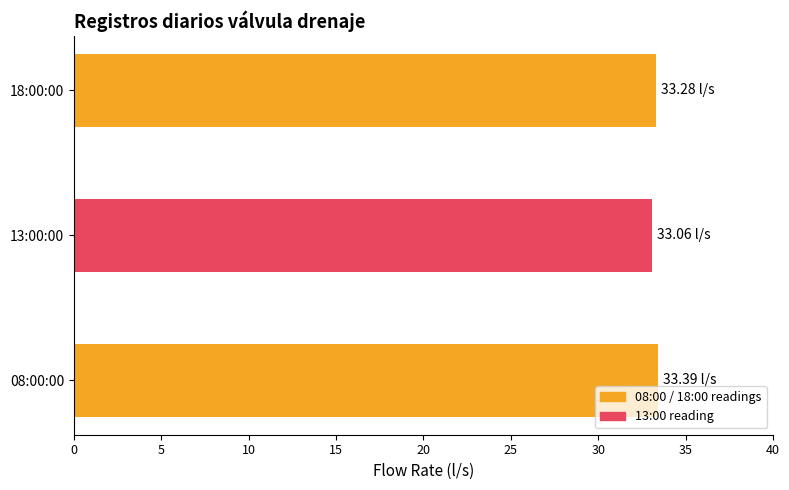

What is the sum of all values?

99.7